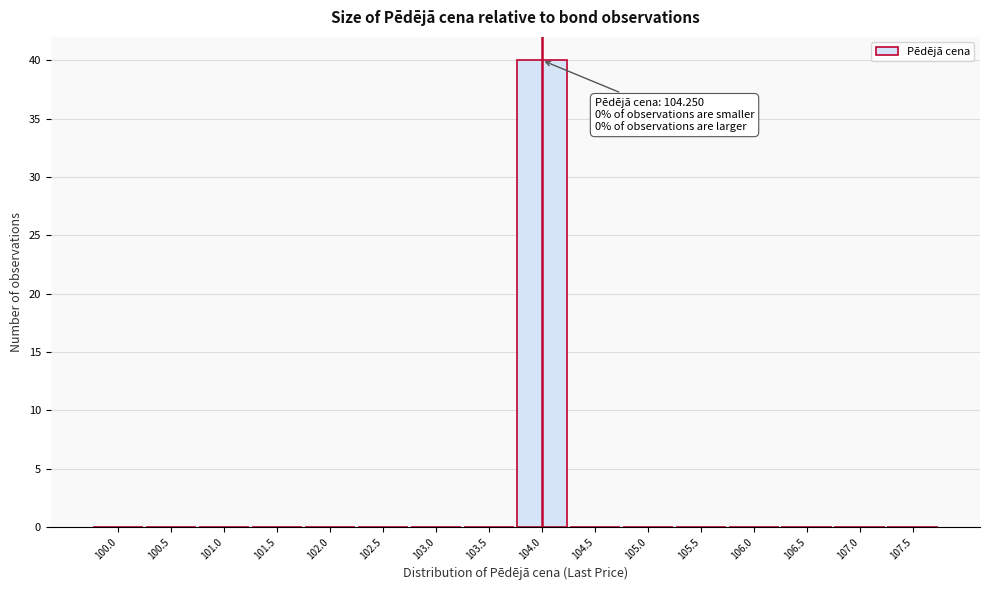

Reading left to right, list all the values displayed in this chart.

100.0=0	100.5=0	101.0=0	101.5=0	102.0=0	102.5=0	103.0=0	103.5=0	104.0=40	104.5=0	105.0=0	105.5=0	106.0=0	106.5=0	107.0=0	107.5=0